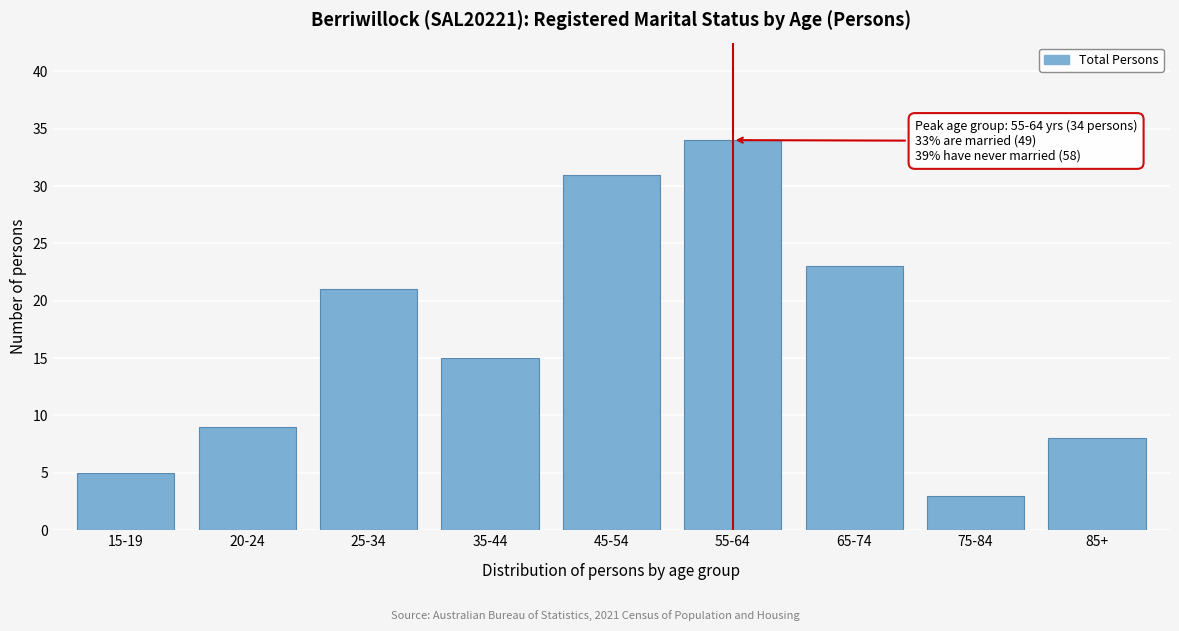

Reading left to right, transcribe all the data shown in this chart.

15-19=5	20-24=9	25-34=21	35-44=15	45-54=31	55-64=34	65-74=23	75-84=3	85+=8